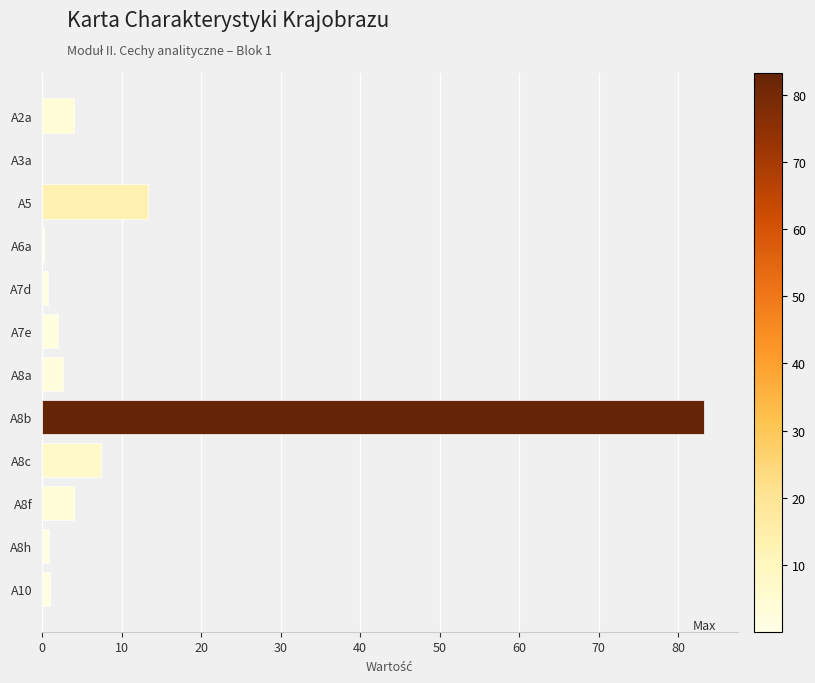

At which label is the value closest to 41?

A5